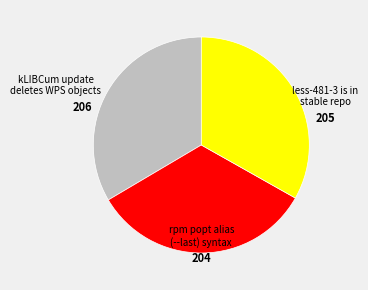

How many slices are in this pie chart?

3